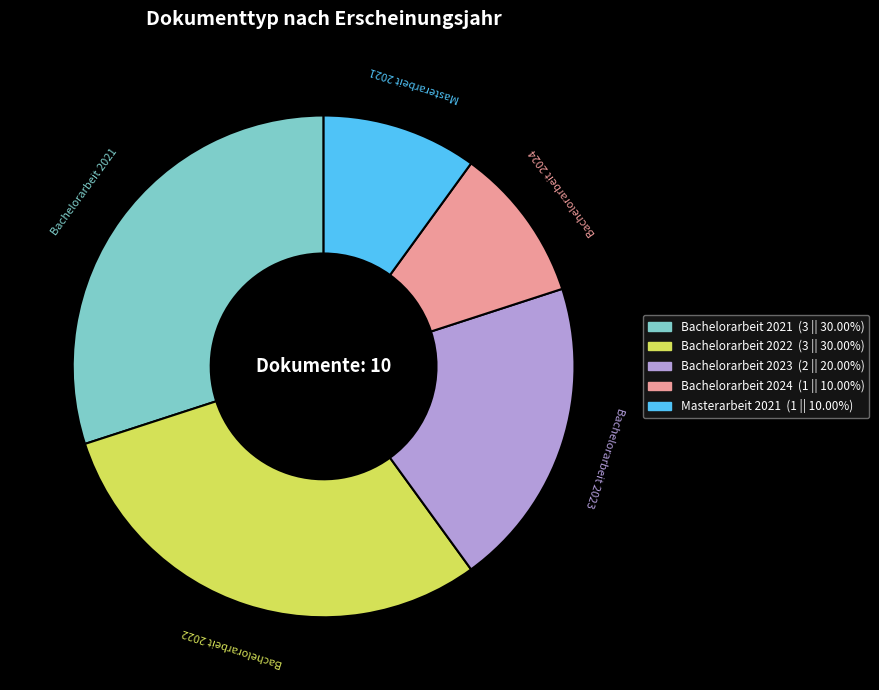

Combined, do Bachelorarbeit 2022 and Masterarbeit 2021 account for over 50%?

No